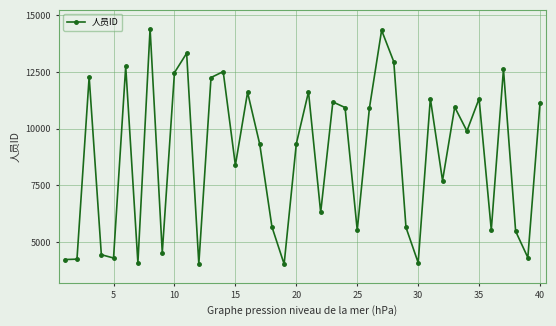

True or false: the data has more than 2 interior local peaks.

True